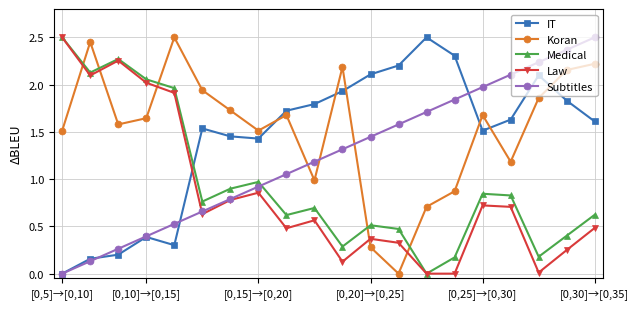

In IT, how many points are lower than both neighbors (excluding endpoints)?

3